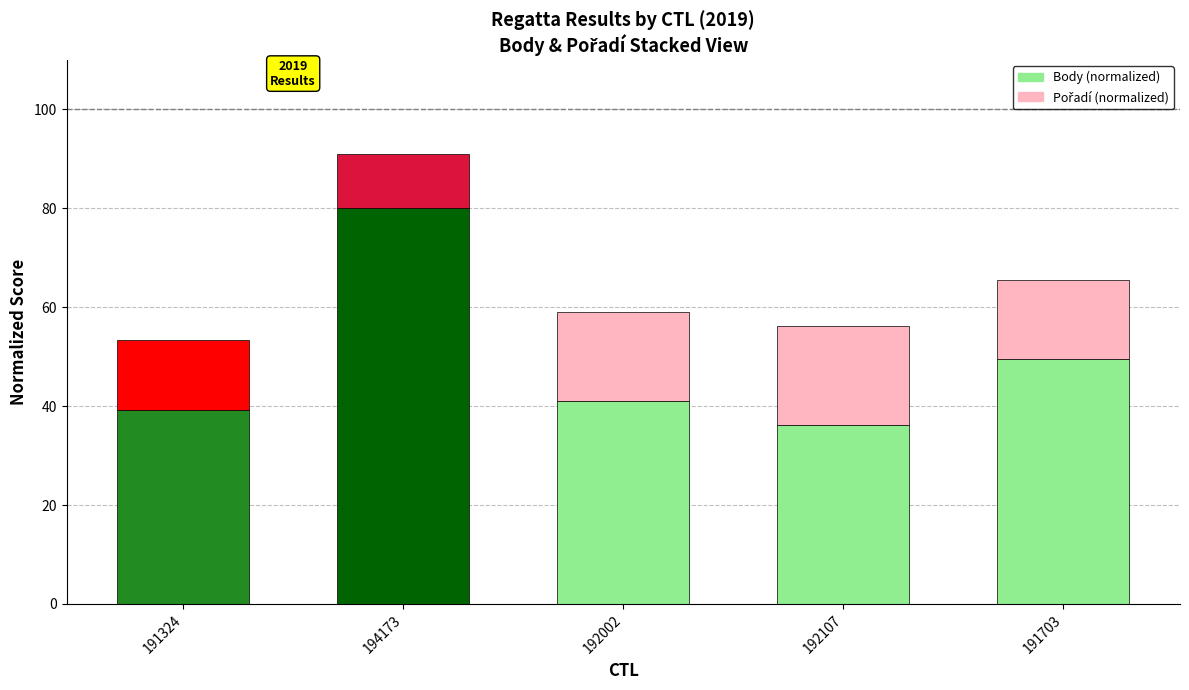

At which label does Body (normalized) reach its peak?

194173